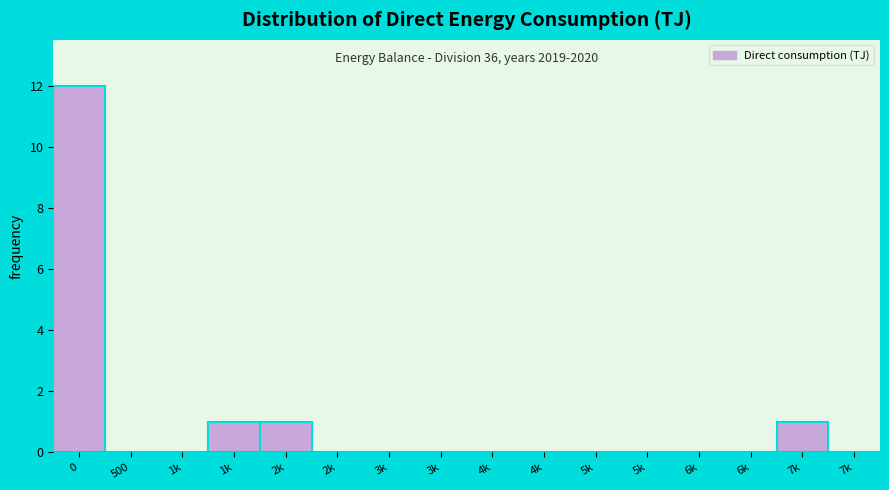

How many series are shown in this chart?

1